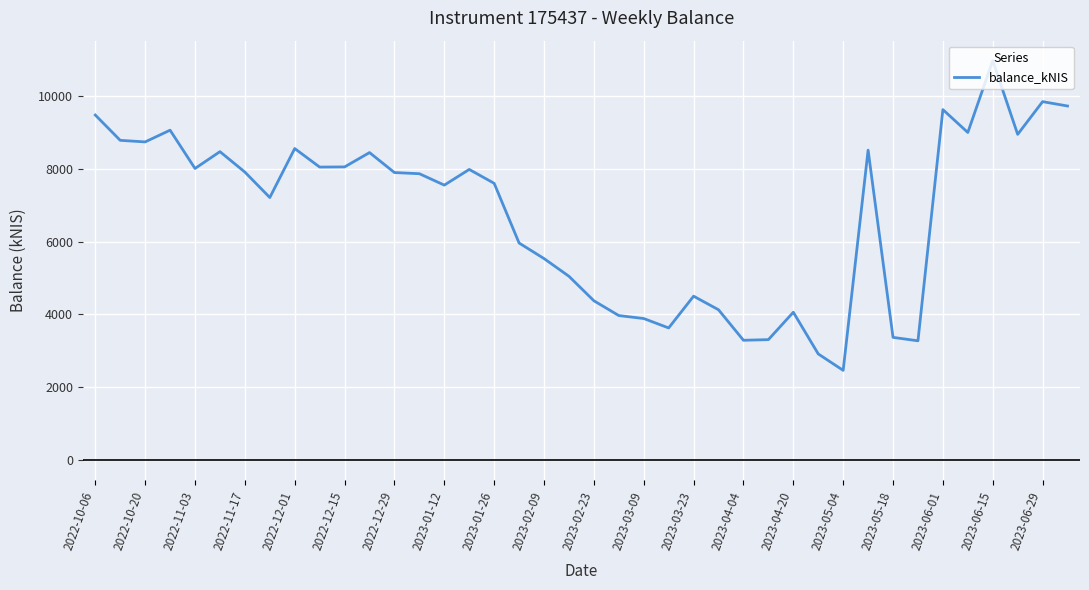

What is the difference between the second highest and second lowest values?

6926.2